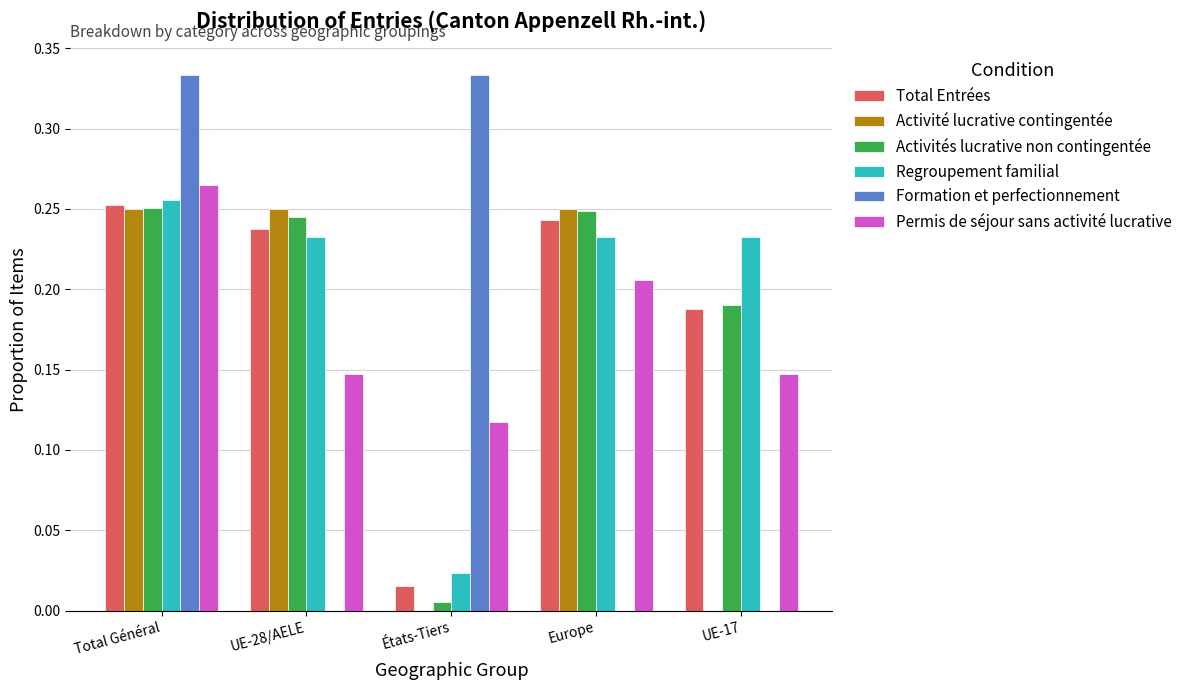

Which category has the highest value in the Permis de séjour sans activité lucrative series?

Total Général